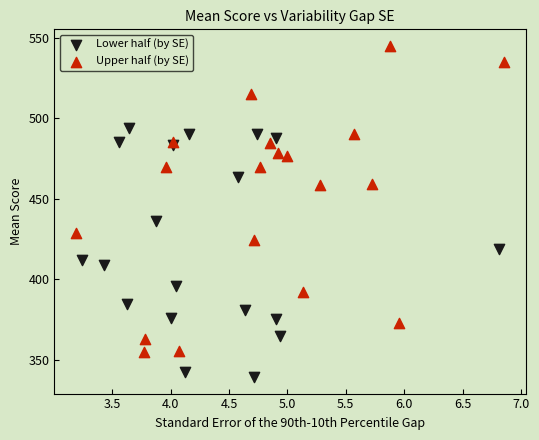

Which series reaches the minimum Y coordinate?

Lower half (by SE)